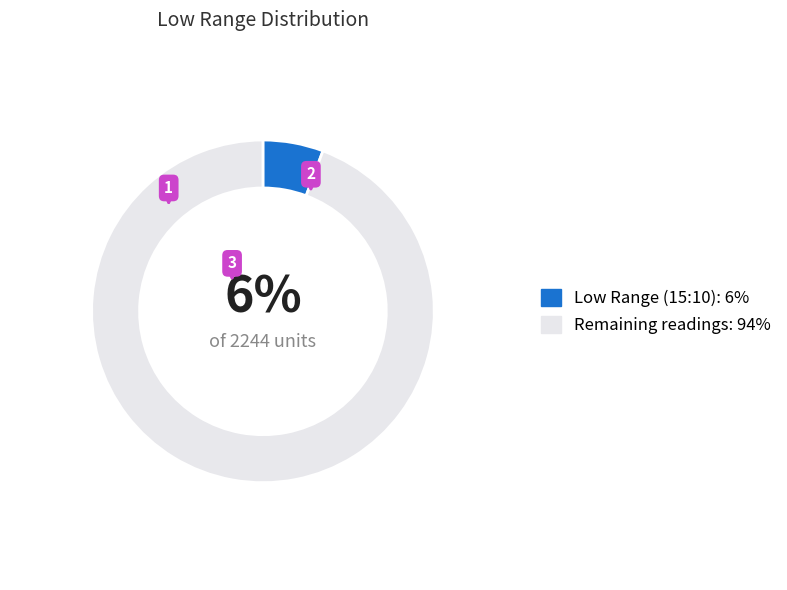

Is there a majority slice in this chart?

Yes